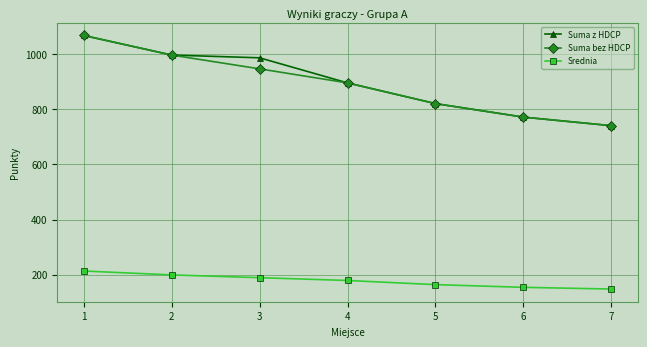

What is the minimum value for Suma z HDCP?

740.0